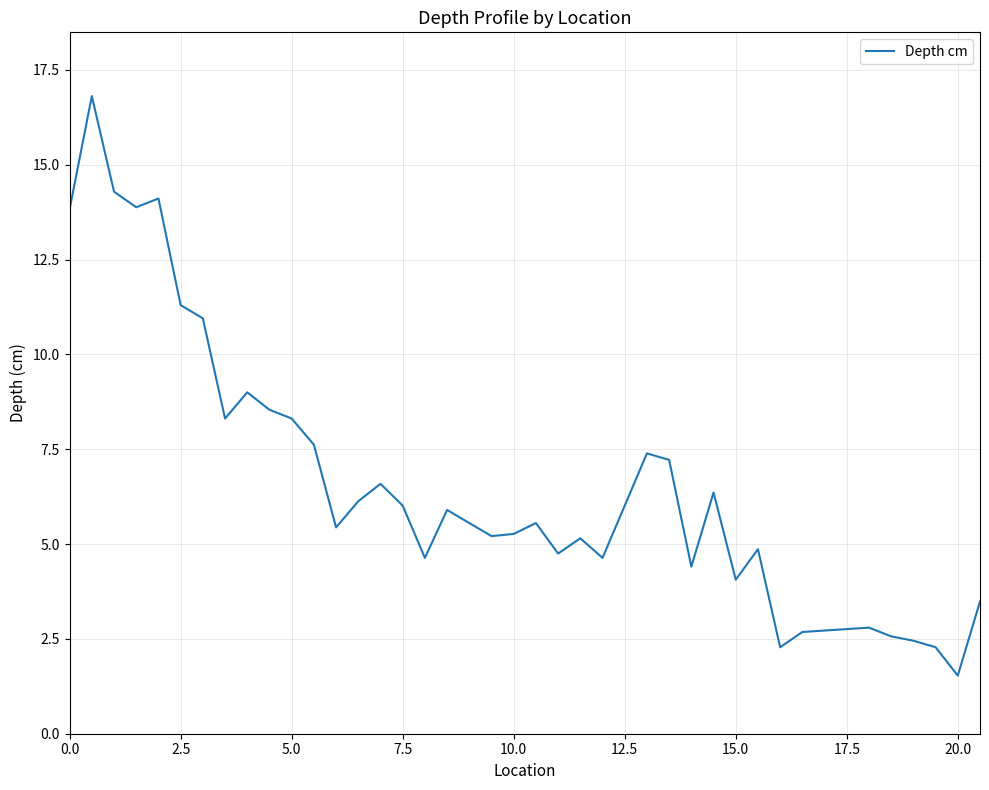

What is the greatest value displayed?

16.8